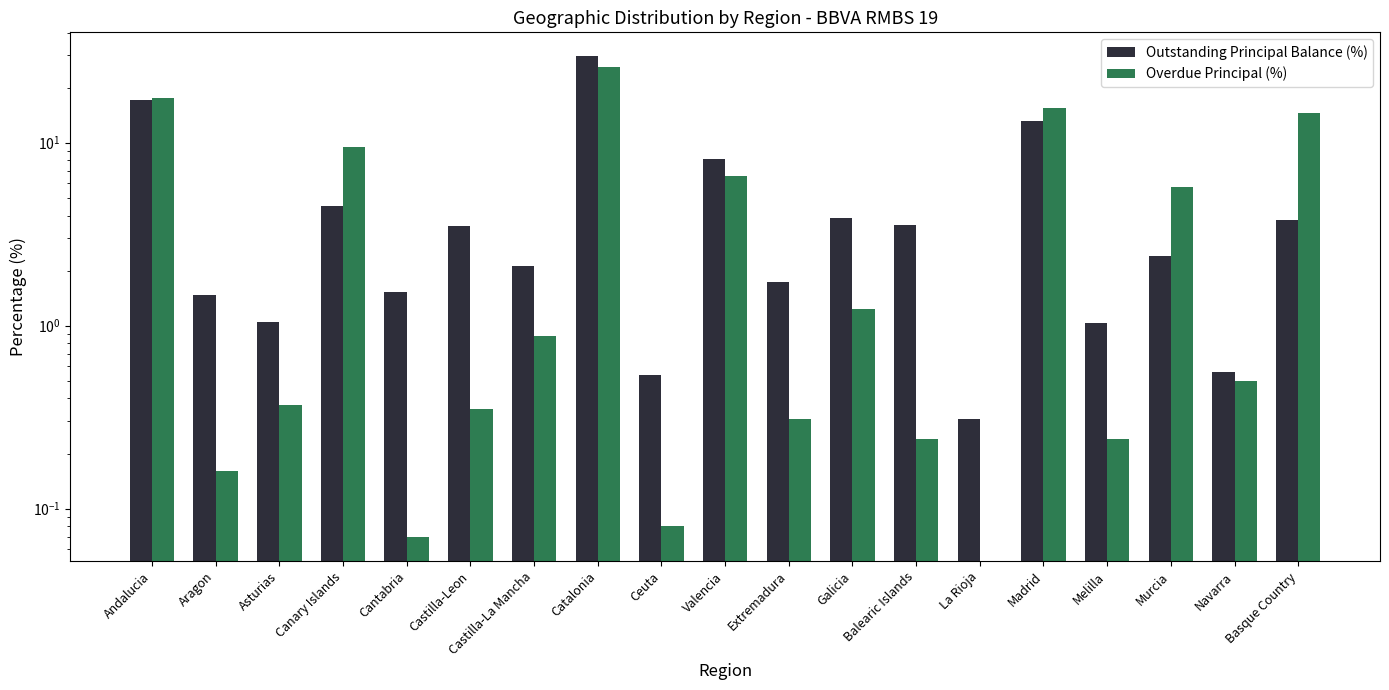

At which label is Overdue Principal (%) closest to 13?

Basque Country